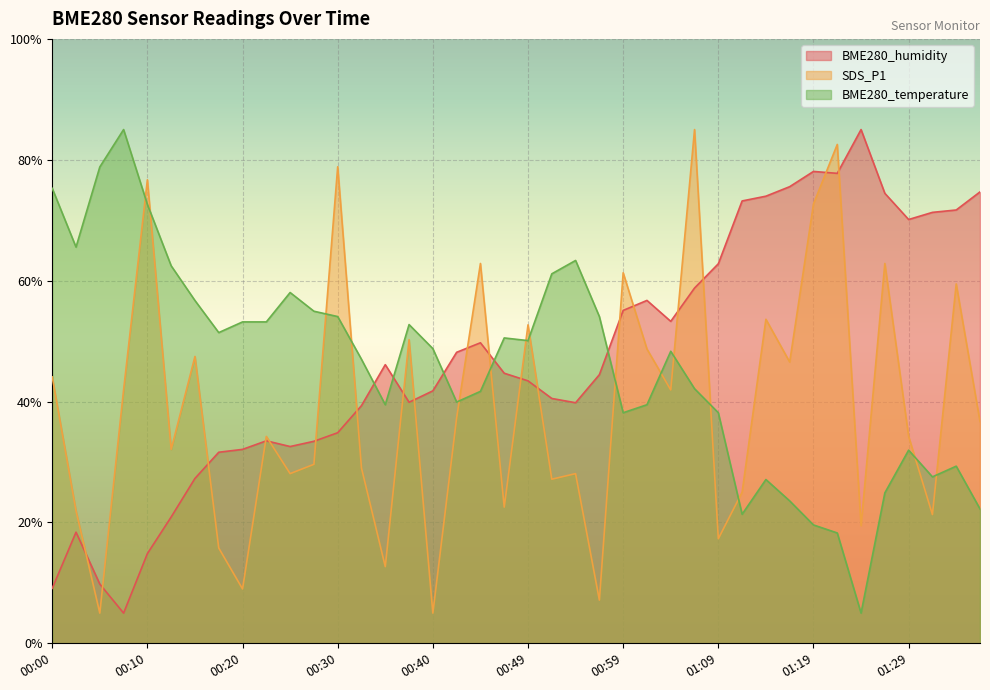

What is the smallest value displayed?

5.0